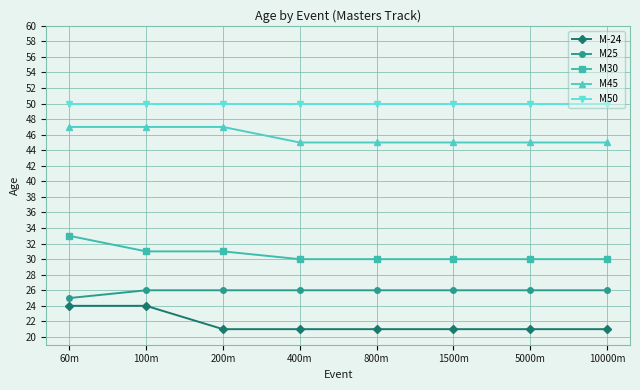

Reading right to left, transcribe all the data shown in this chart.

M-24: 10000m=21	5000m=21	1500m=21	800m=21	400m=21	200m=21	100m=24	60m=24
M25: 10000m=26	5000m=26	1500m=26	800m=26	400m=26	200m=26	100m=26	60m=25
M30: 10000m=30	5000m=30	1500m=30	800m=30	400m=30	200m=31	100m=31	60m=33
M45: 10000m=45	5000m=45	1500m=45	800m=45	400m=45	200m=47	100m=47	60m=47
M50: 10000m=50	5000m=50	1500m=50	800m=50	400m=50	200m=50	100m=50	60m=50